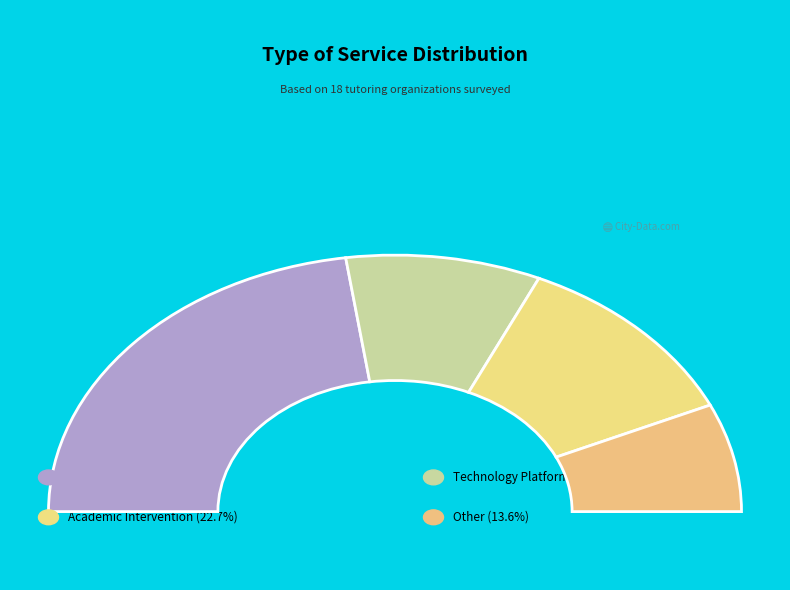

Does Academic Intervention account for over 50% of the chart?

No